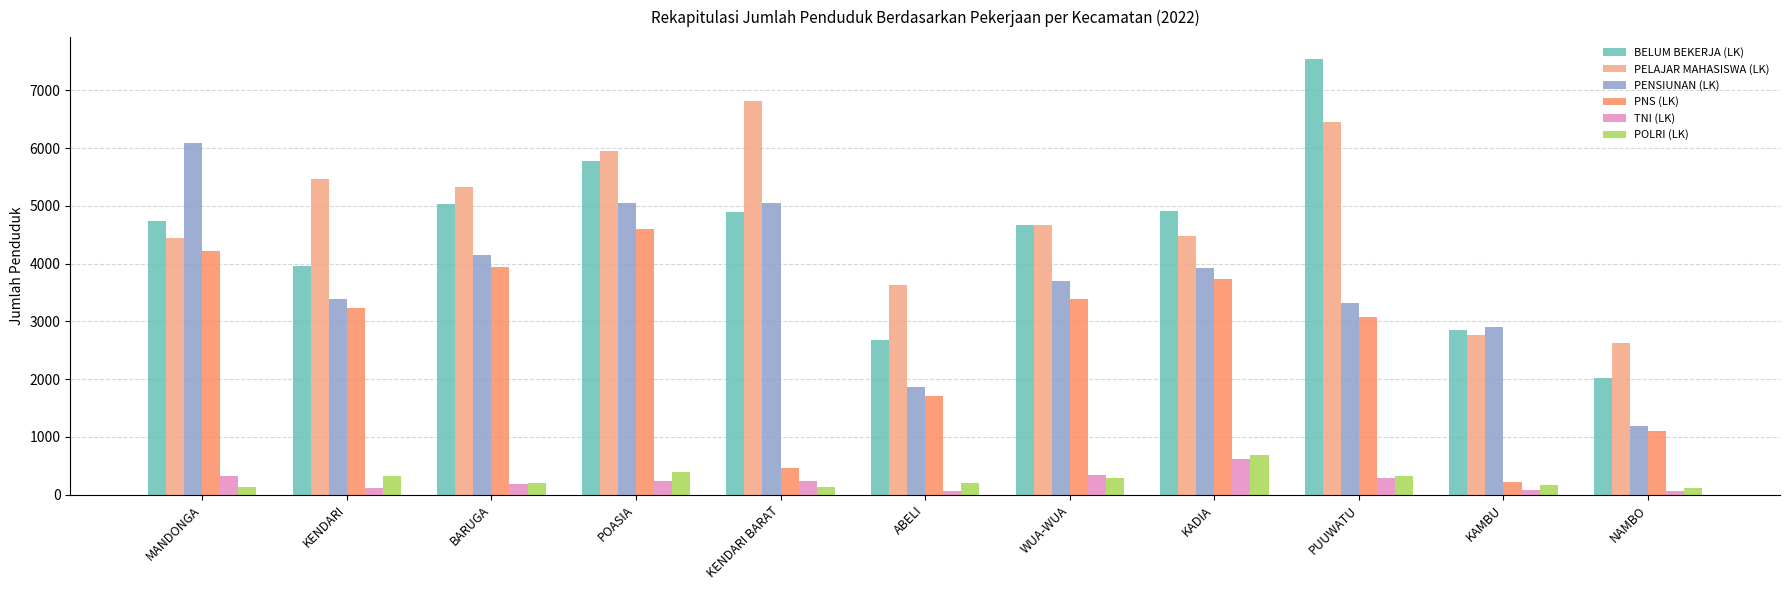

How many data points does each series have?

11